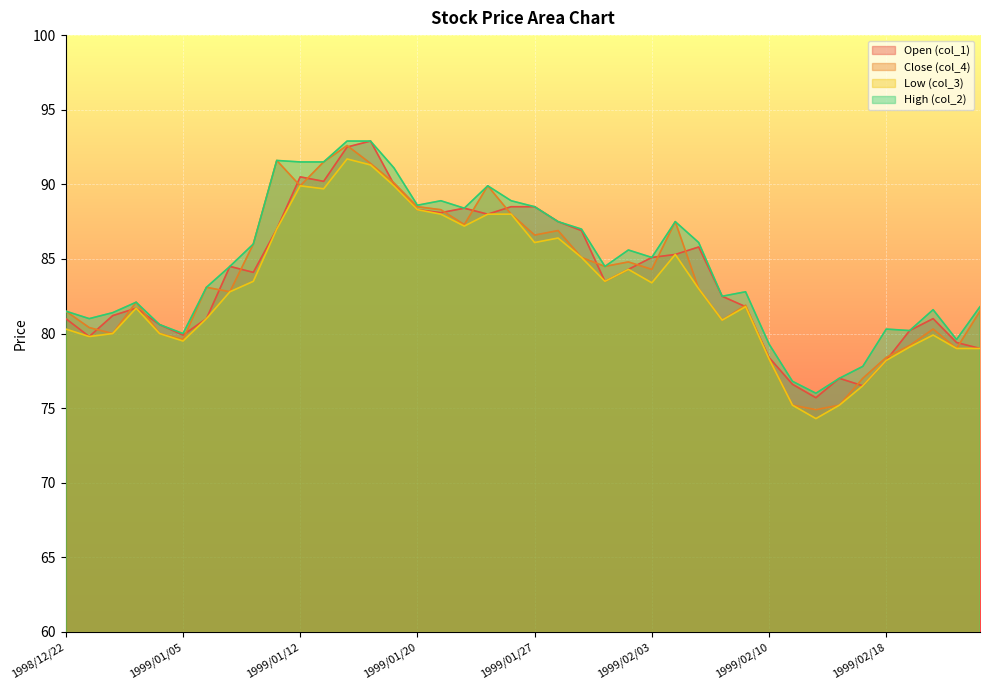

Which category has the lowest value in the col_2 series?

1999/02/15